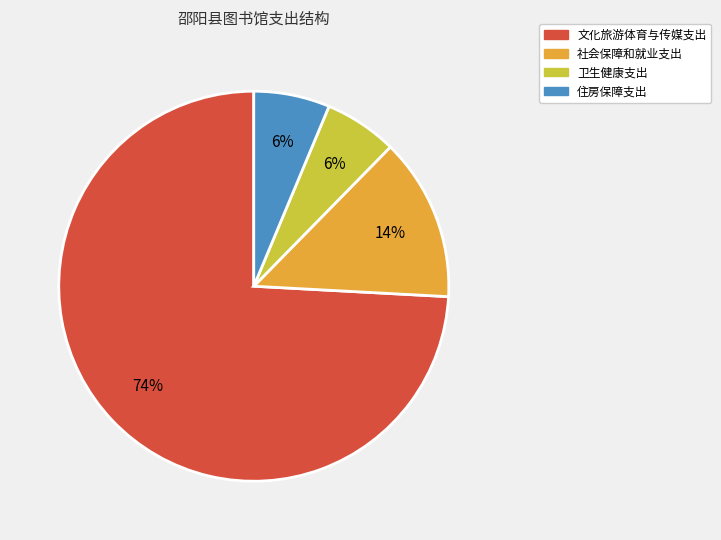

Combined, do 卫生健康支出 and 住房保障支出 account for over 50%?

No